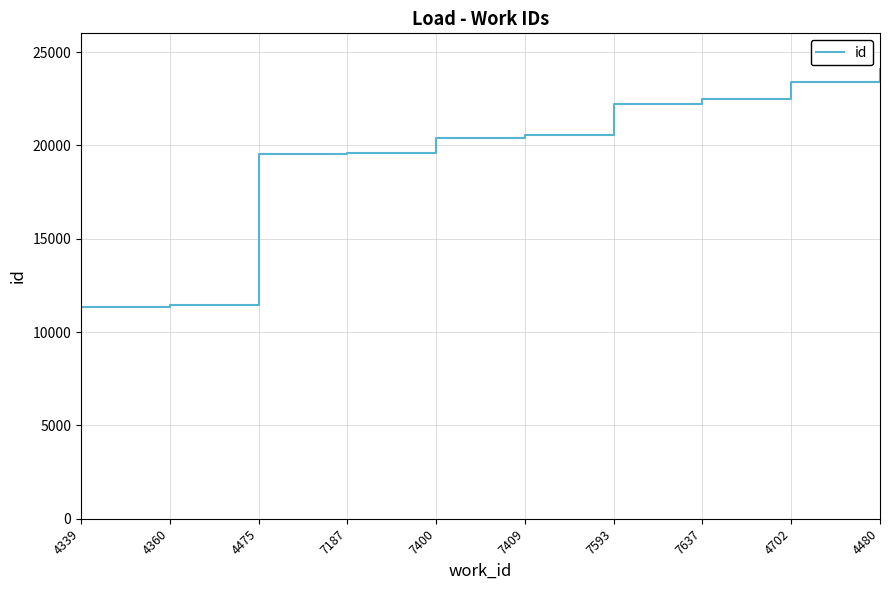

Rank the categories by value from highest to lowest.

4480, 4702, 7637, 7593, 7409, 7400, 7187, 4475, 4360, 4339